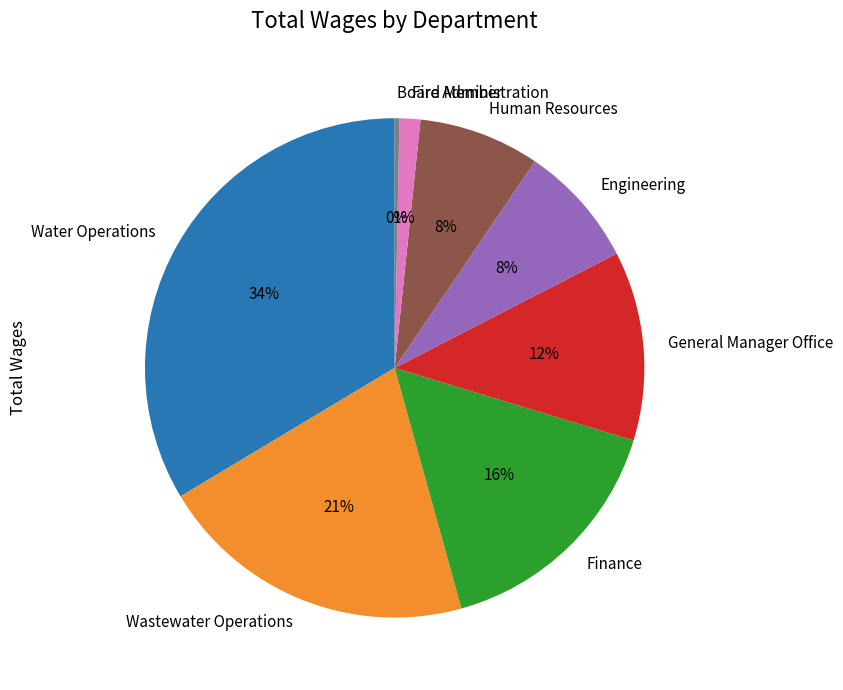

To the nearest percent, what percentage of the pie is Finance?

16%